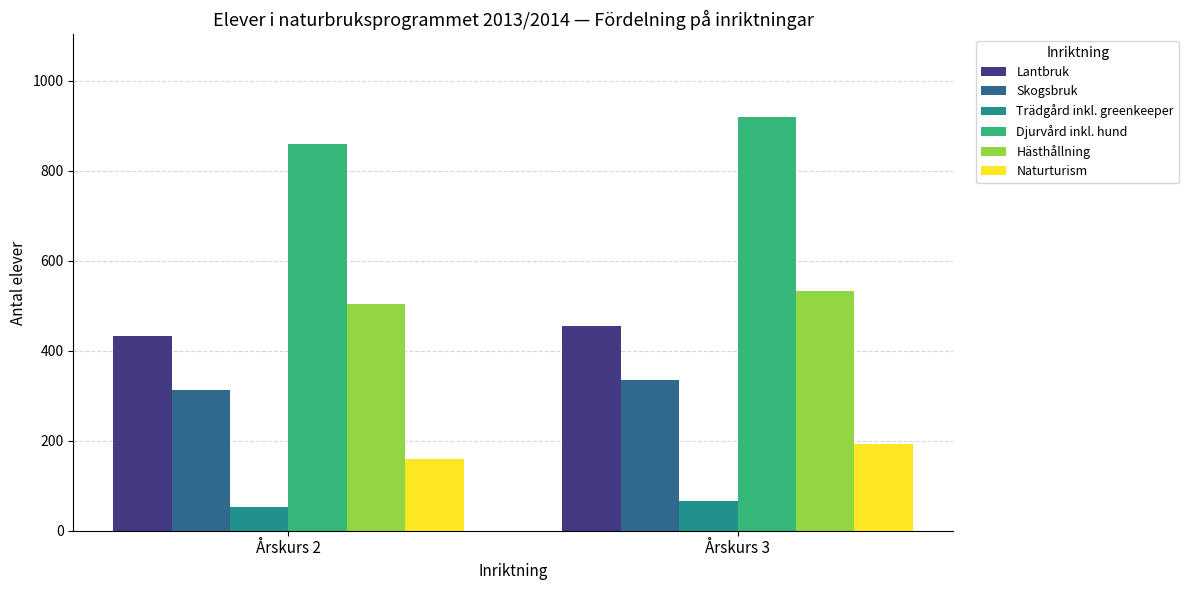

Is it true that Lantbruk equals 454 at Årskurs 3?

True